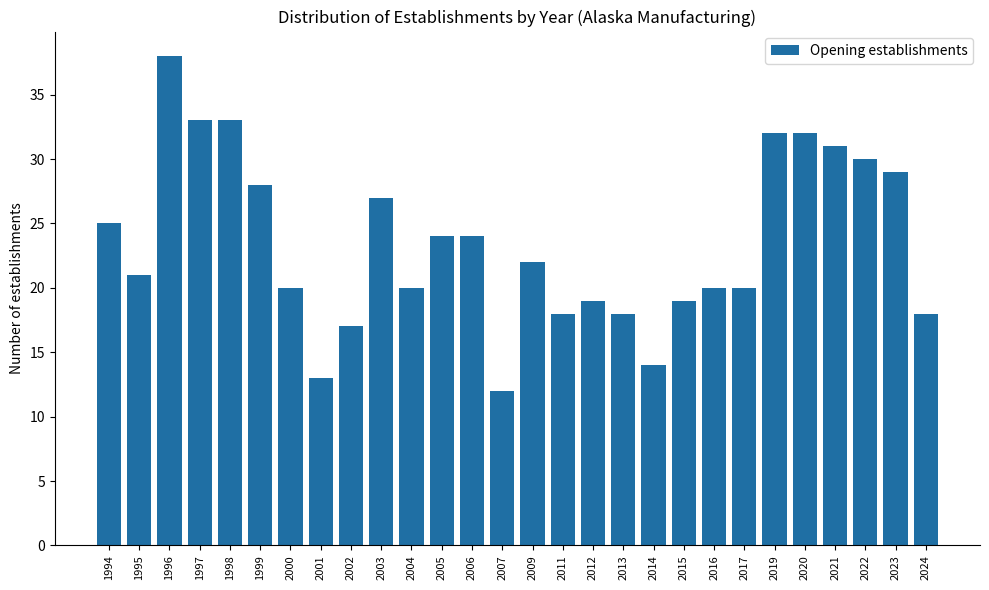

At which category does the chart reach its peak across all series?

1996